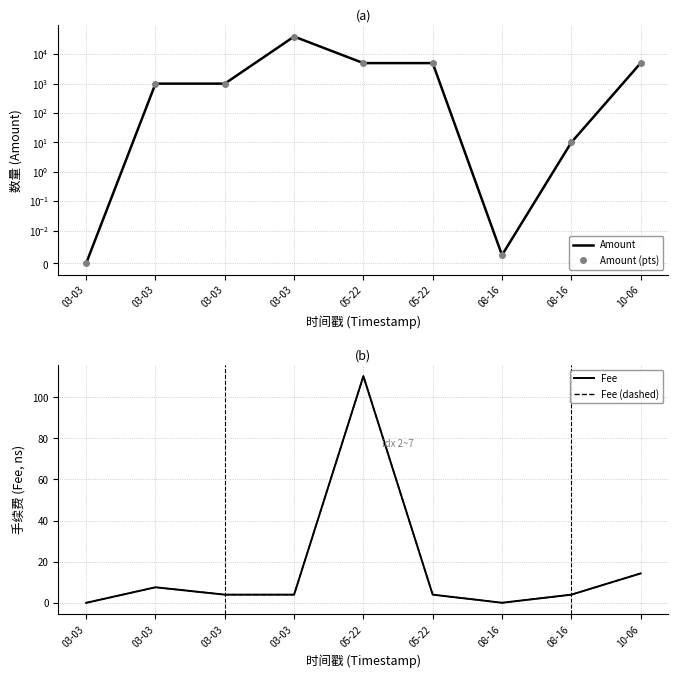

In Fee (dashed), how many points are higher than both neighbors (excluding endpoints)?

2